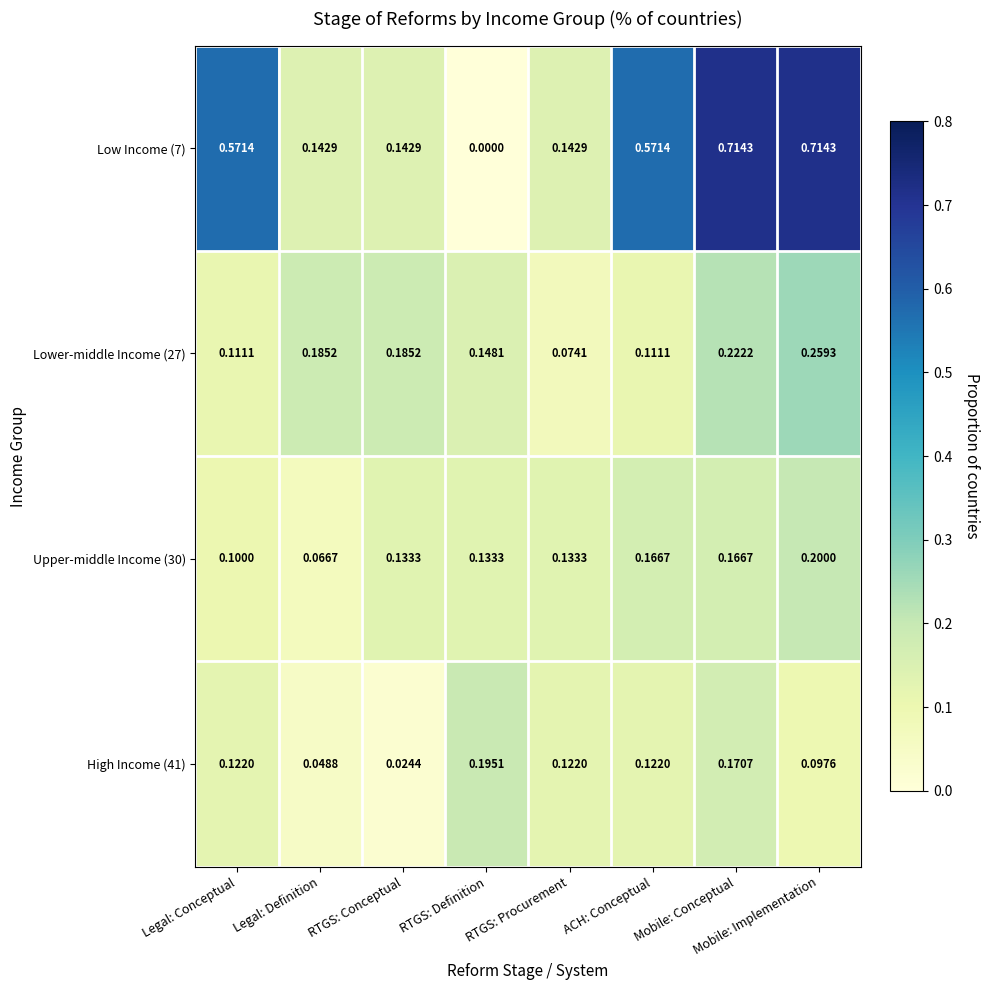

Is the value of Low Income (7) at Legal: Conceptual greater than the value of High Income (41) at RTGS: Definition?

Yes